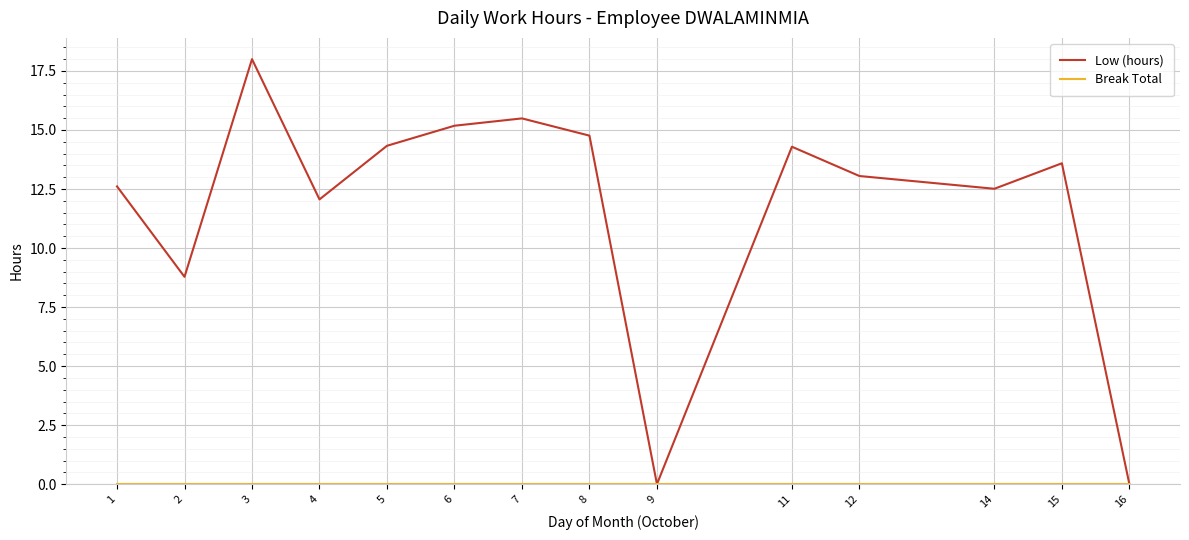

What is the difference between the highest and lowest values at 5?

14.3